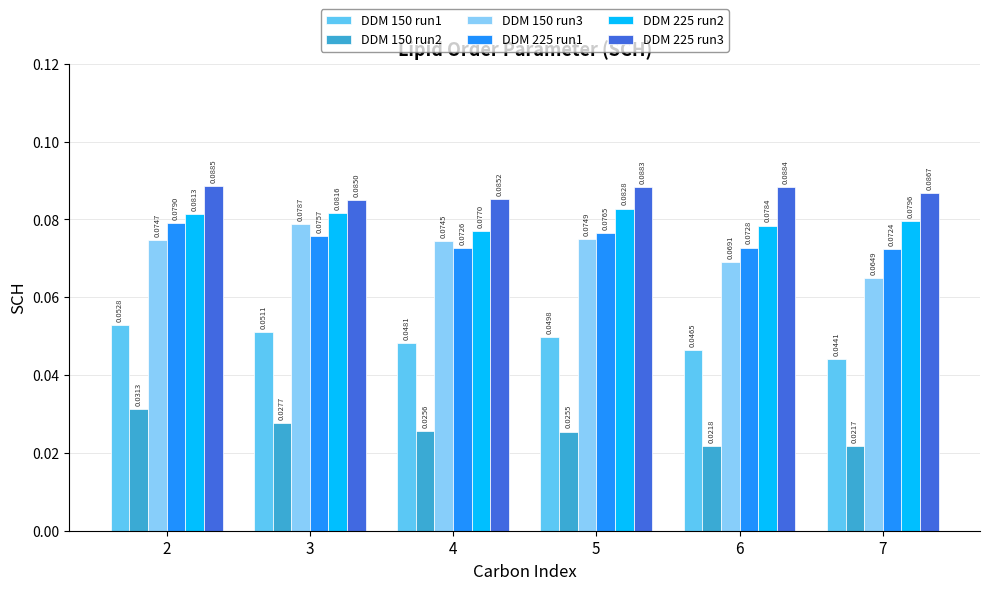

How many bars are there in total?

36